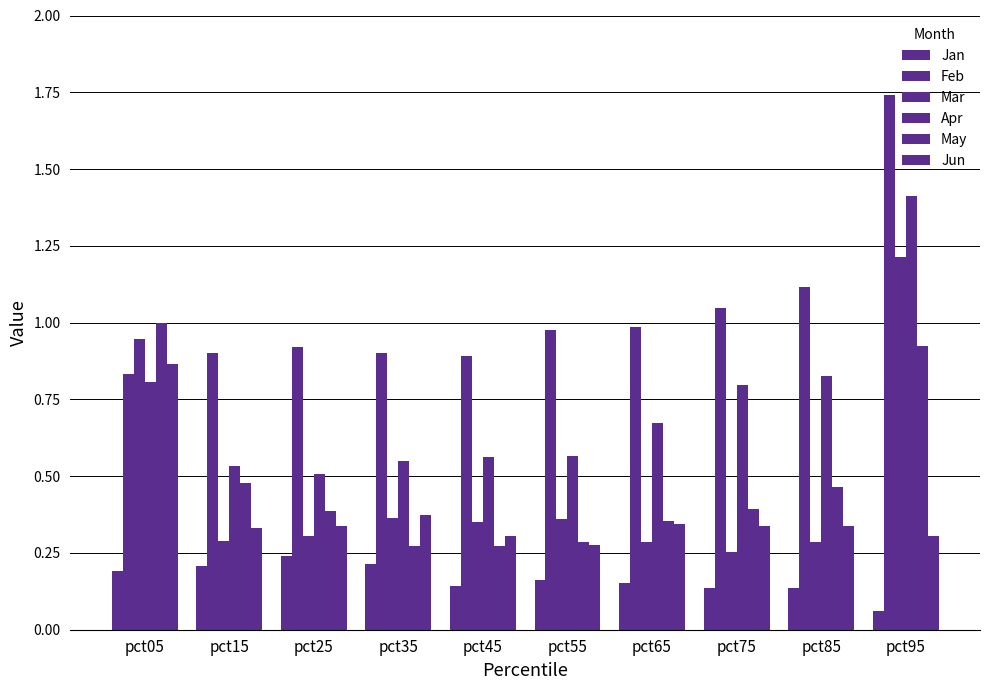

At which category is the sum across all series the highest?

pct95